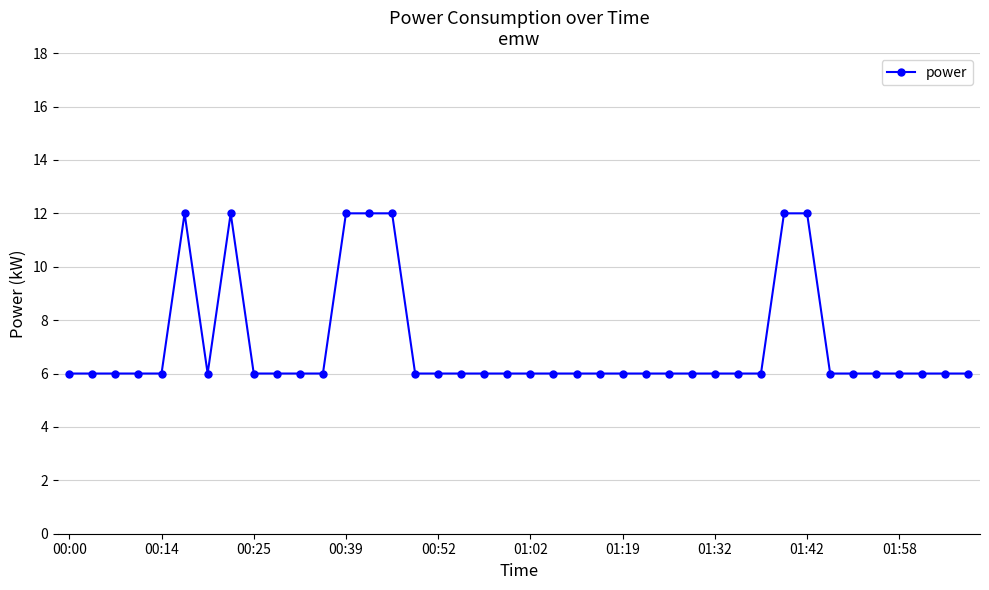

How many data points does each series have?

40